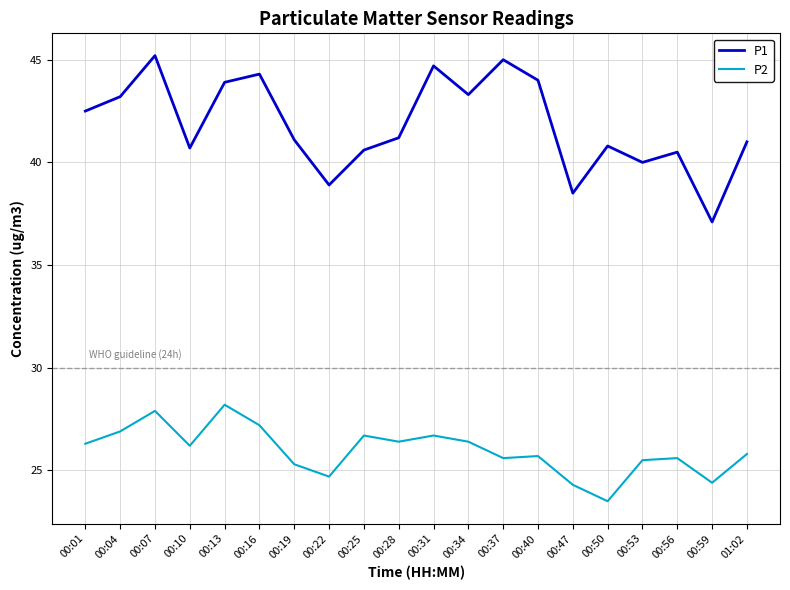

List the series in order of their overall mean, lowest first.

P2, P1